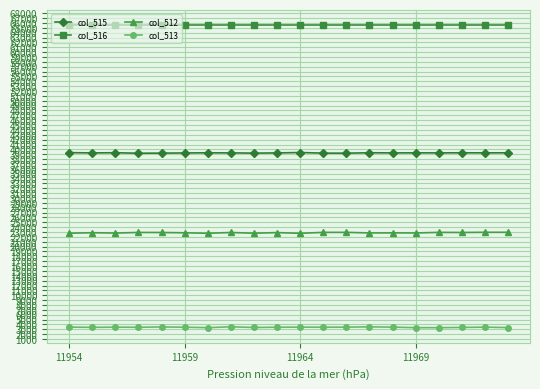

Which series has the largest total across all categories?

col_516